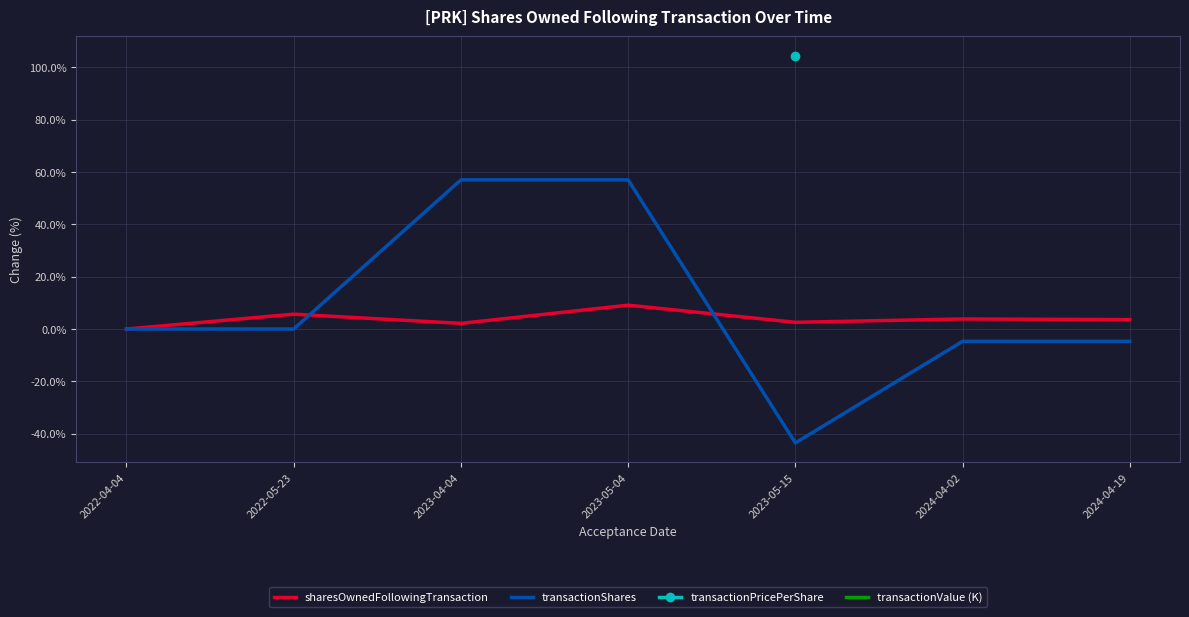

How many intersections are there between sharesOwnedFollowingTransaction and transactionShares?

2